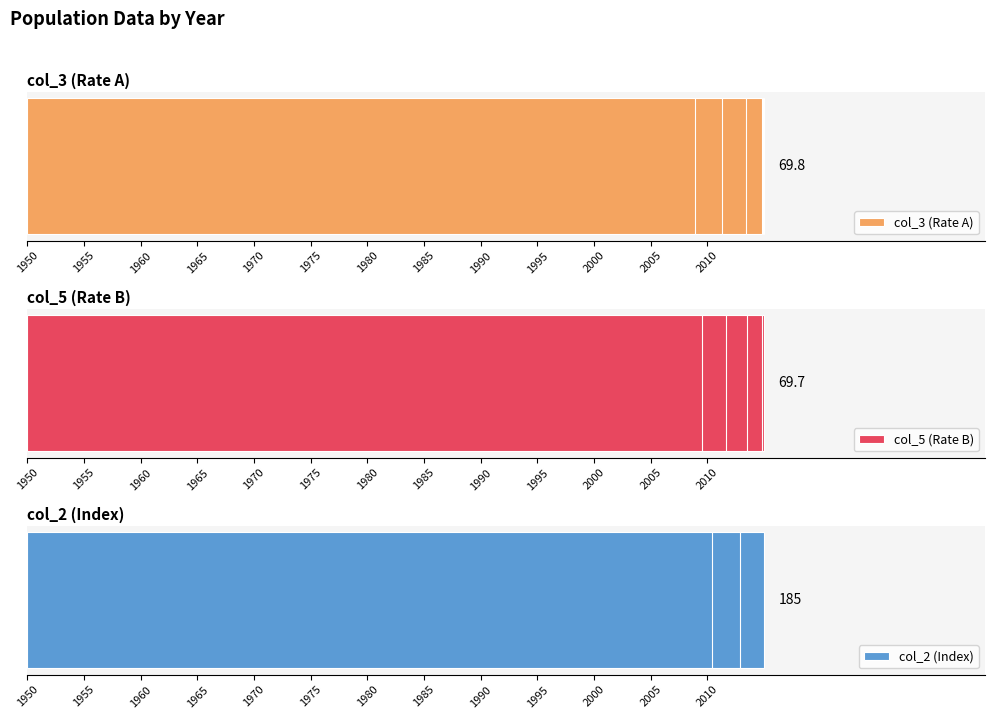

What is the lowest value of the col_3 (Rate A) series?

61.8